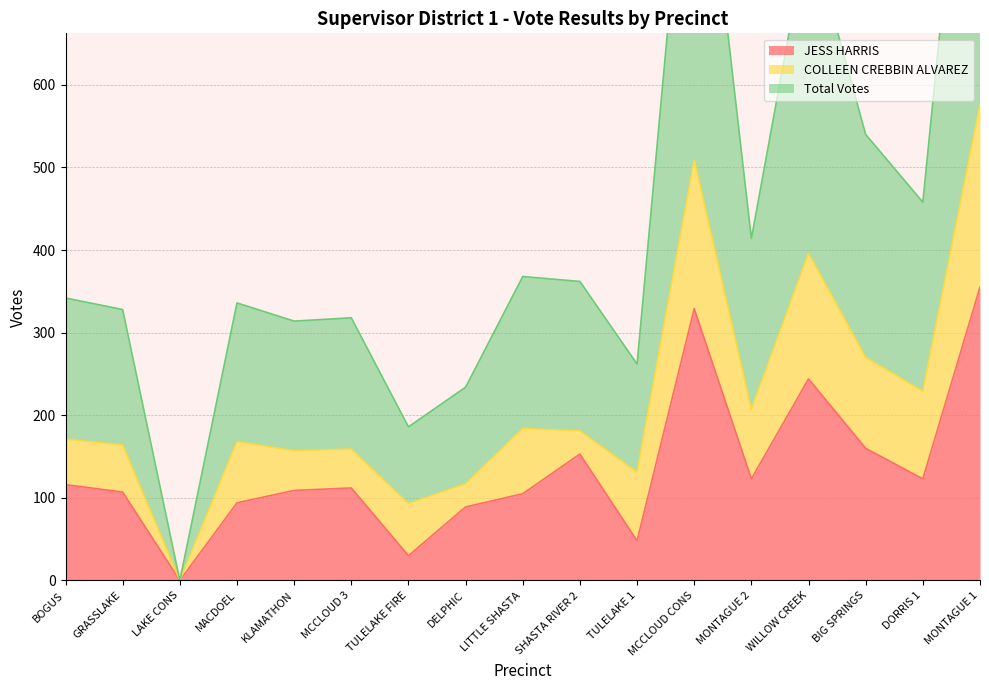

Where is JESS HARRIS nearest to the value 177?

BIG SPRINGS